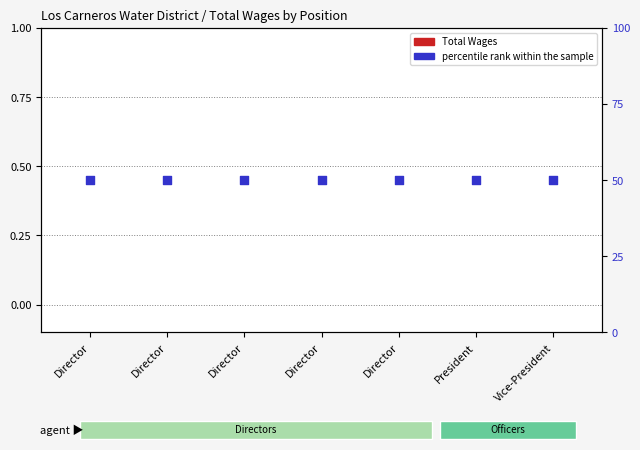

What is the total value across all series at Director?

50